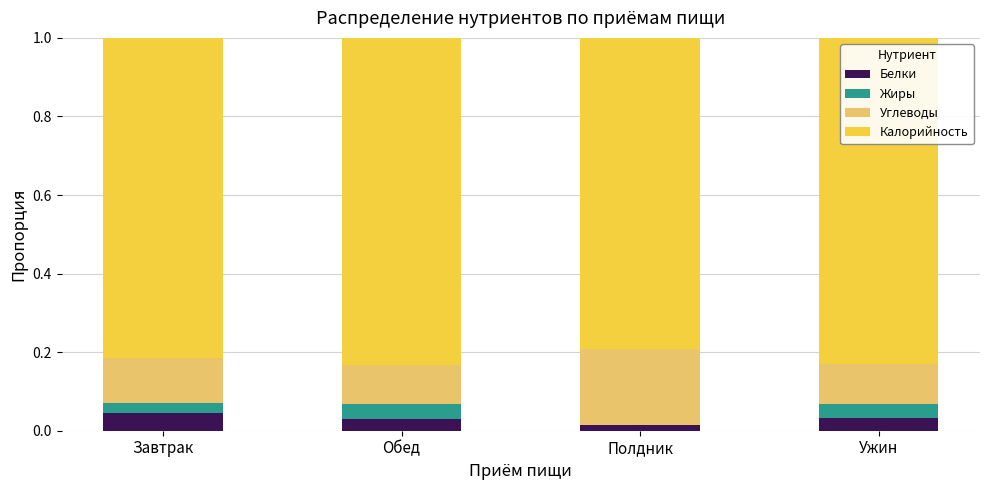

What are all the series names shown in the legend?

Белки, Жиры, Углеводы, Калорийность